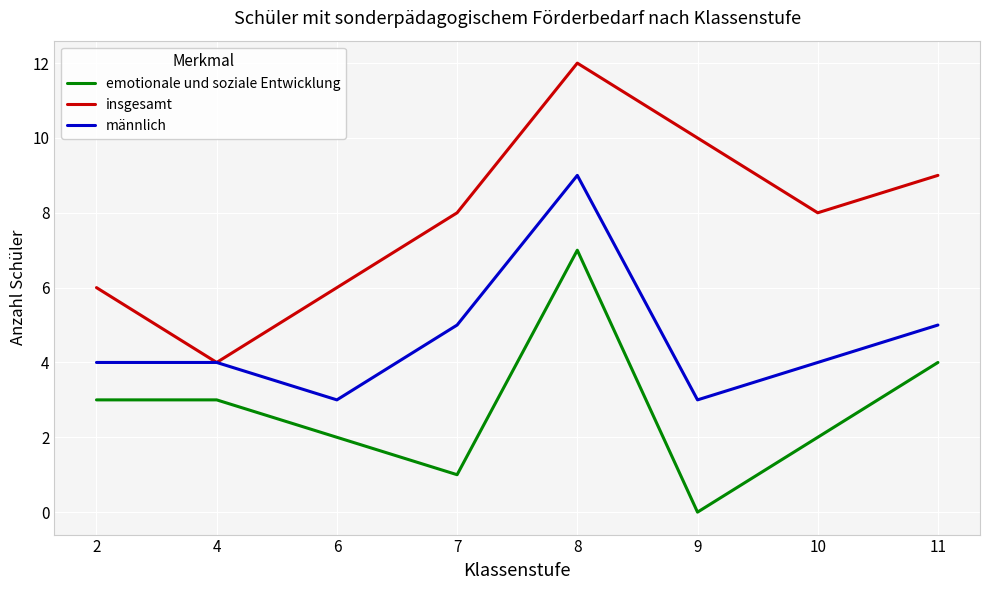

Rank the series by their maximum value, from highest to lowest.

insgesamt, männlich, emotionale und soziale Entwicklung